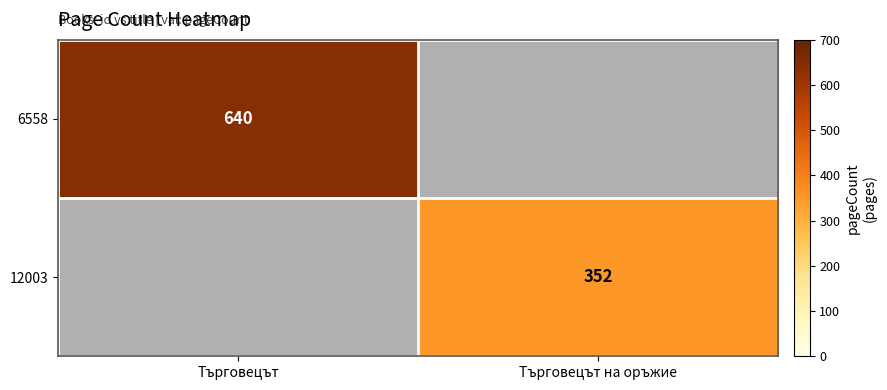

How many distinct data groups are displayed?

2